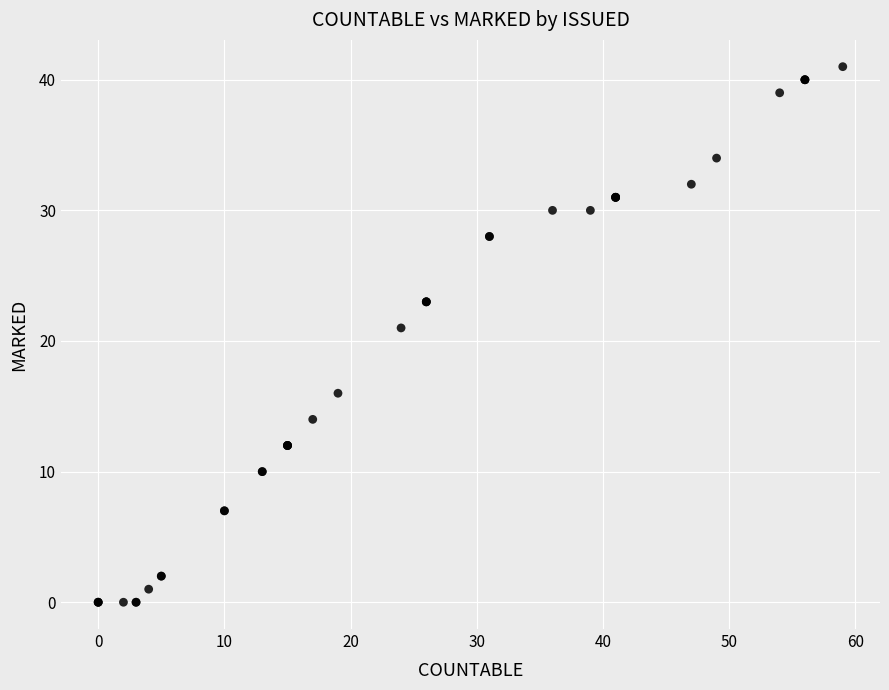

What Y value in the scatter plot is closest to 20?

21